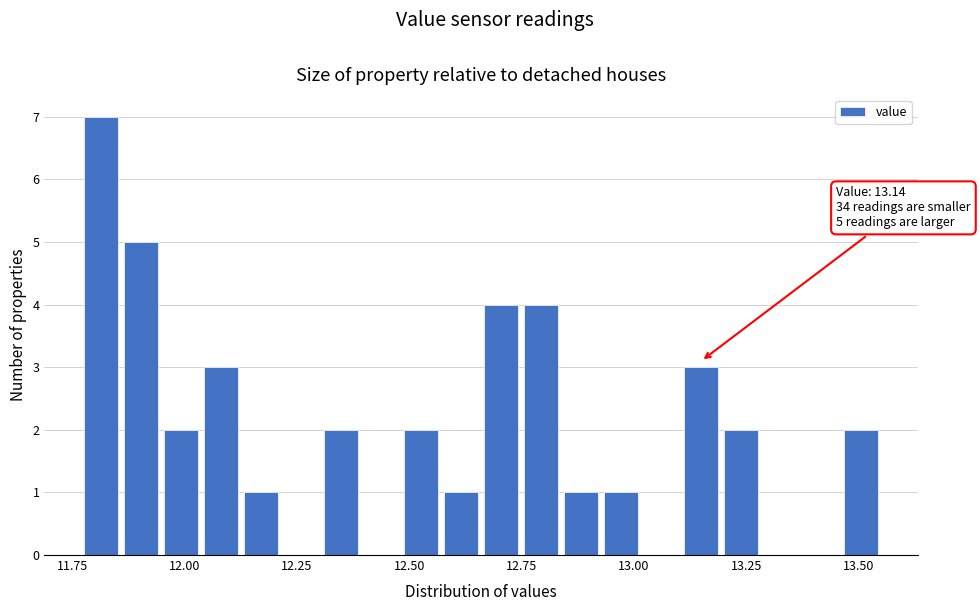

Read against the x-axis, roughly where is the centre of the tallest bar?

11.80